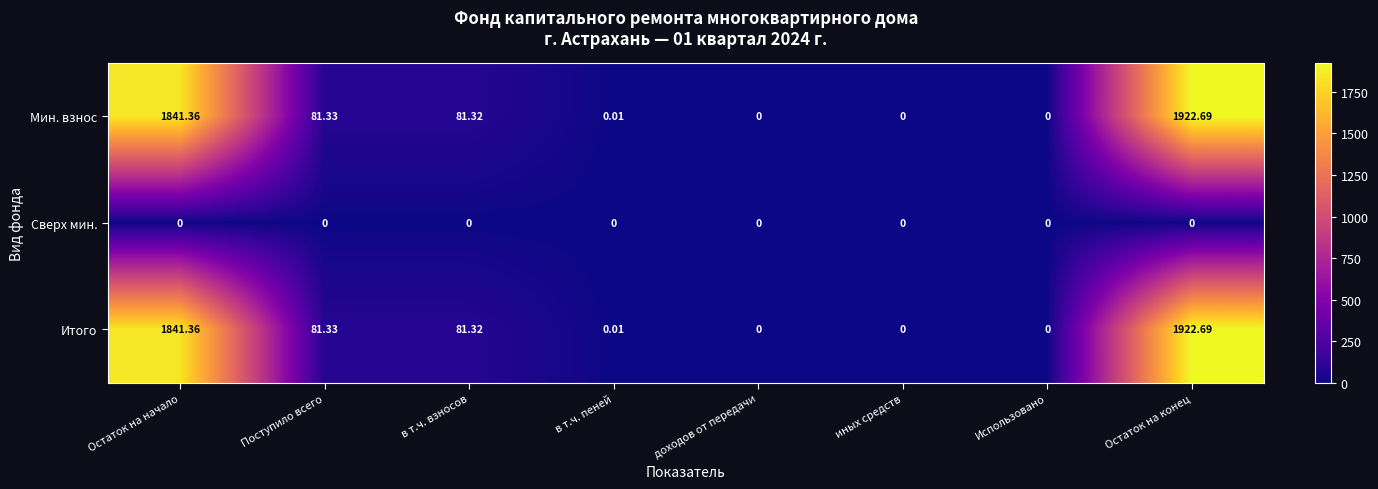

How many data points does each series have?

8